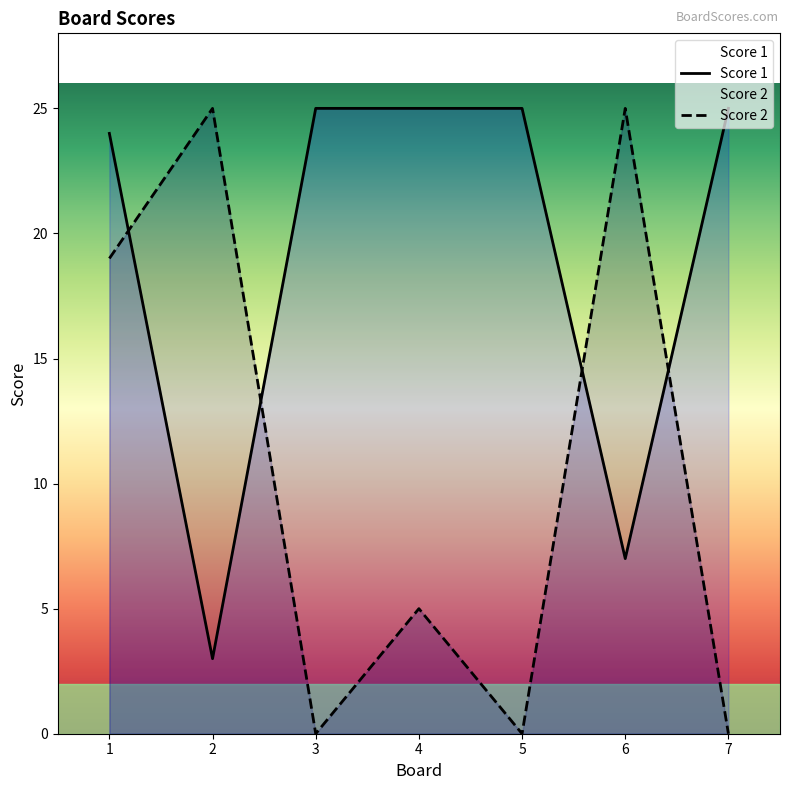

The value of Score 2 at 4 is 5. True or false?

True